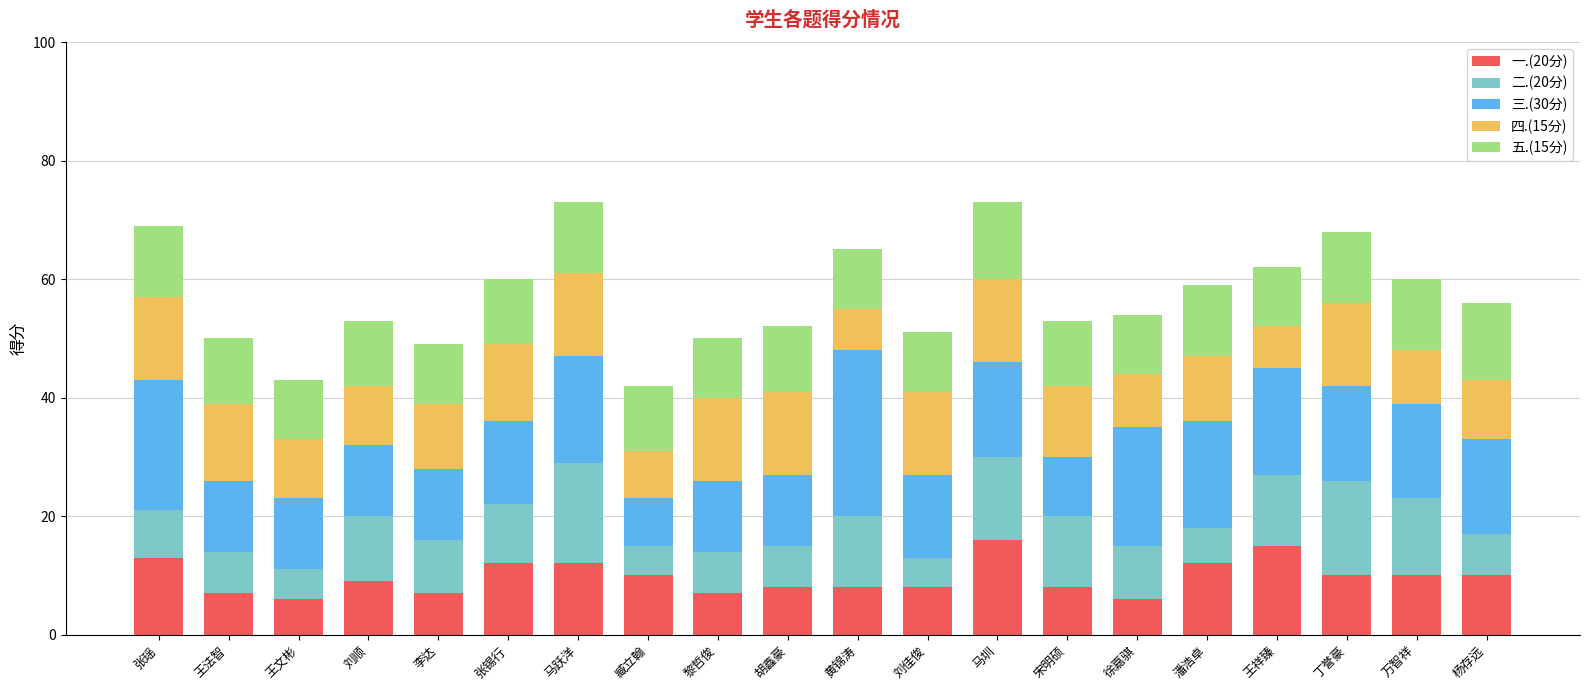

What is the total value across all series at 黎哲俊?

50